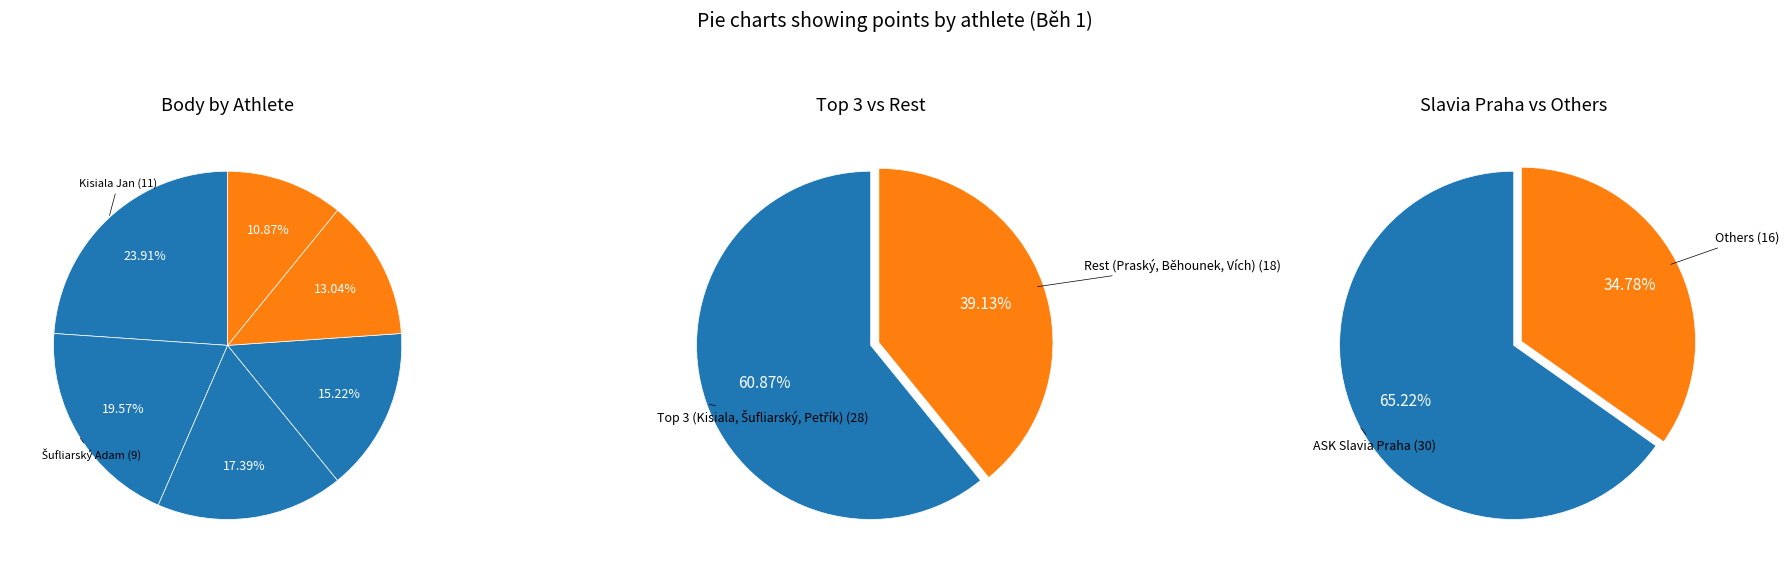

Is there a majority slice in this chart?

No